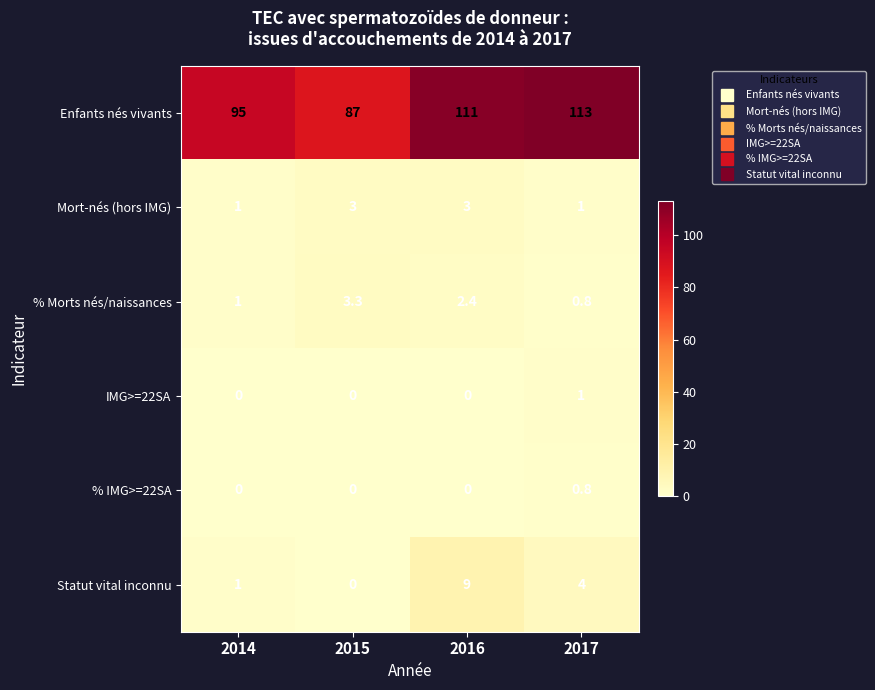

Reading left to right, extract all data points from this chart.

Enfants nés vivants: 2014=95.0	2015=87.0	2016=111.0	2017=113.0
Mort-nés (hors IMG): 2014=1.0	2015=3.0	2016=3.0	2017=1.0
% Morts nés/naissances: 2014=1.0	2015=3.3	2016=2.4	2017=0.8
IMG>=22SA: 2014=0.0	2015=0.0	2016=0.0	2017=1.0
% IMG>=22SA: 2014=0.0	2015=0.0	2016=0.0	2017=0.8
Statut vital inconnu: 2014=1.0	2015=0.0	2016=9.0	2017=4.0